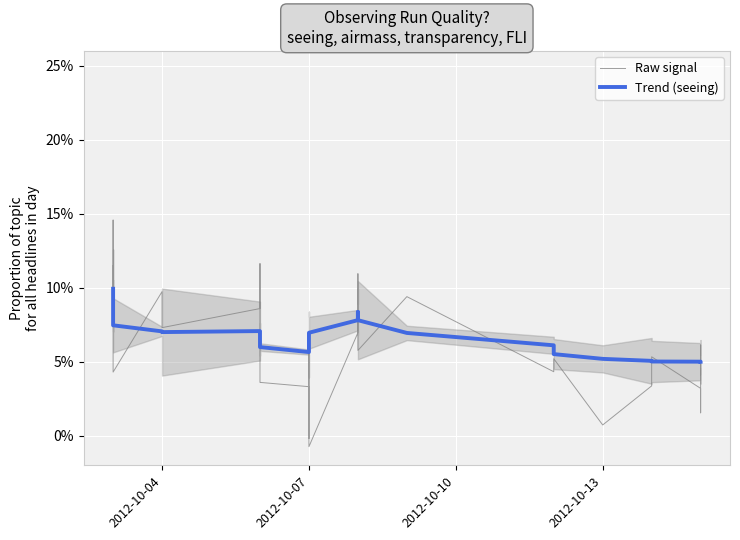

How many values in the Trend (seeing) series exceed 6?

19